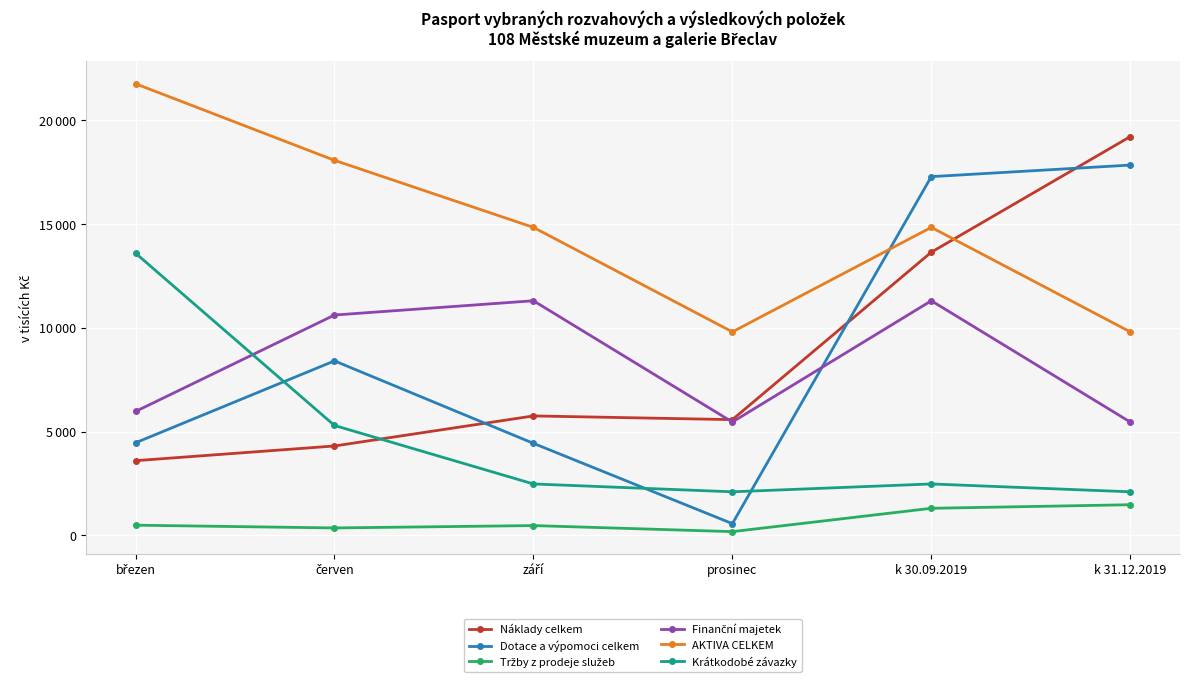

Which series has the largest total across all categories?

AKTIVA CELKEM